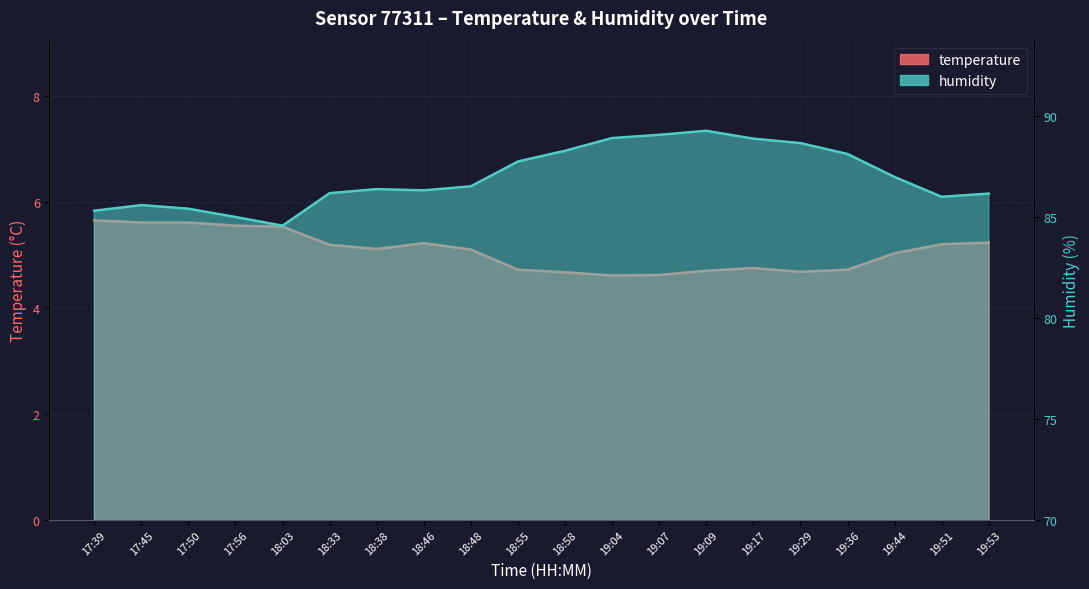

The humidity series shows 87.0 at 19:44. True or false?

True